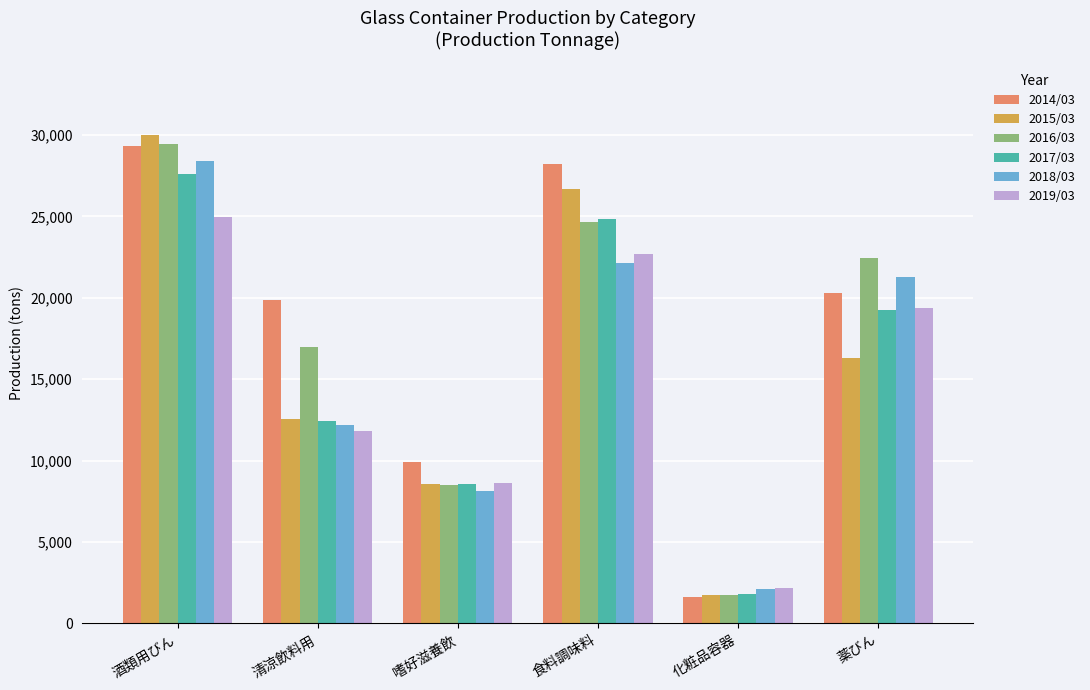

Count the number of categories in the chart.

6